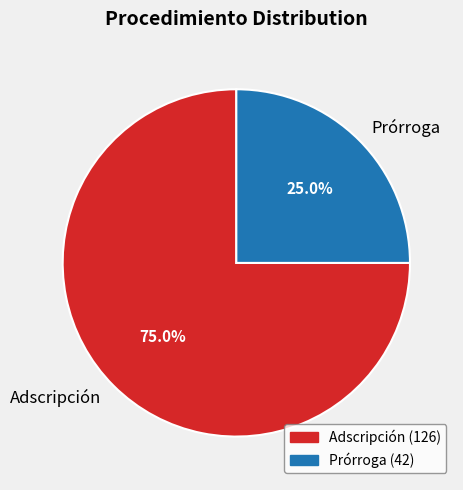

Which category has the smallest portion of the pie?

Prórroga